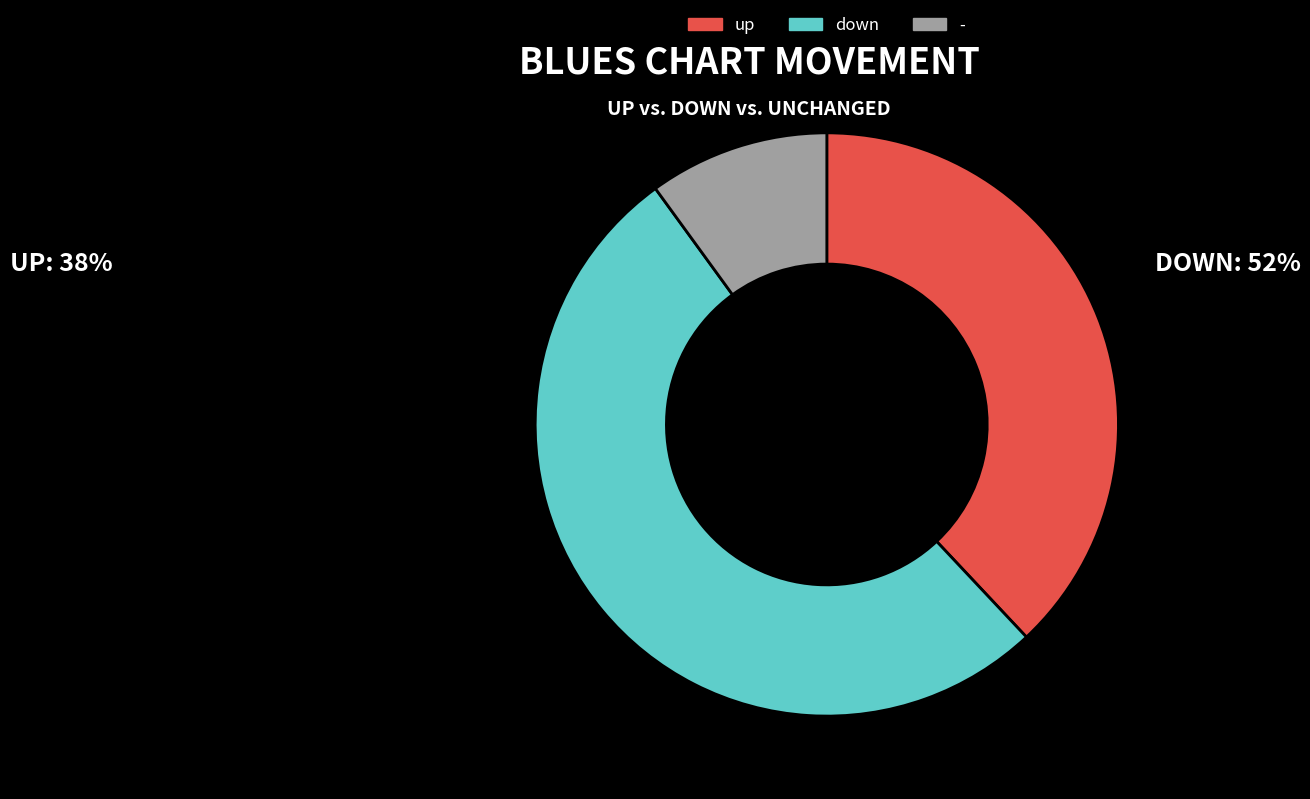

Combined, do down and up account for over 50%?

Yes